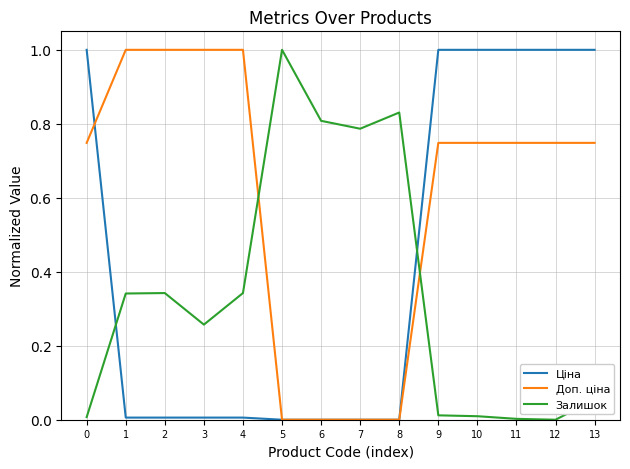

Where do Доп. ціна and Залишок first cross each other?

4 and 5